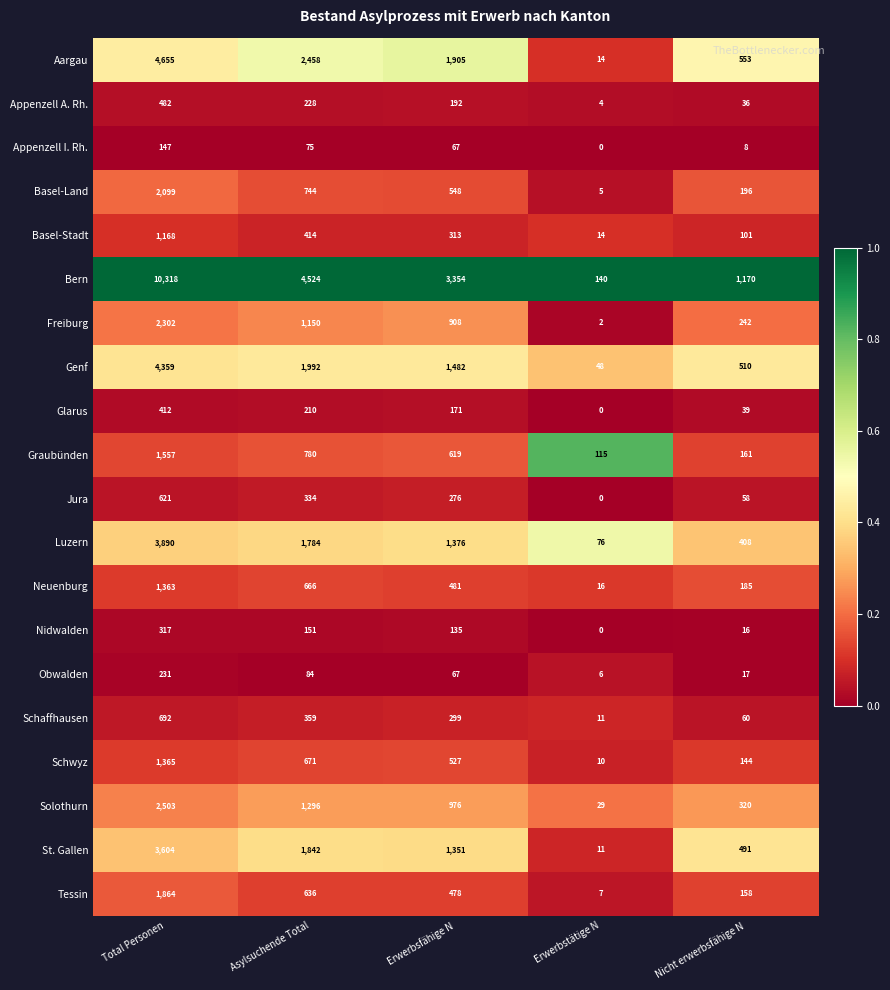

What is the sum of all Luzern values?

7534